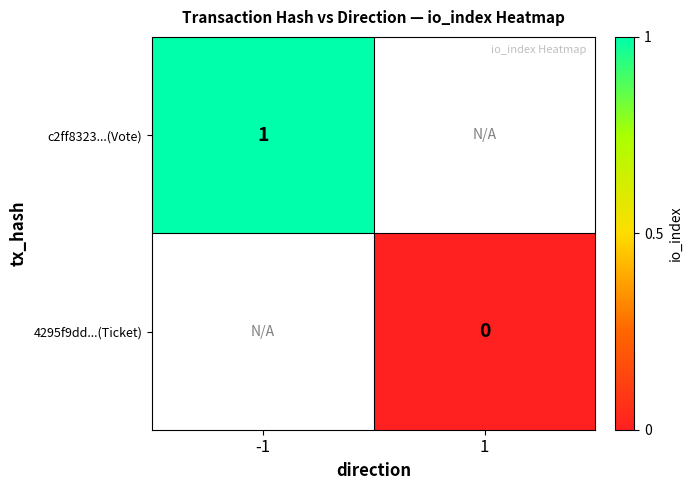

Is it true that c2ff8323...(Vote) equals 1 at -1?

True